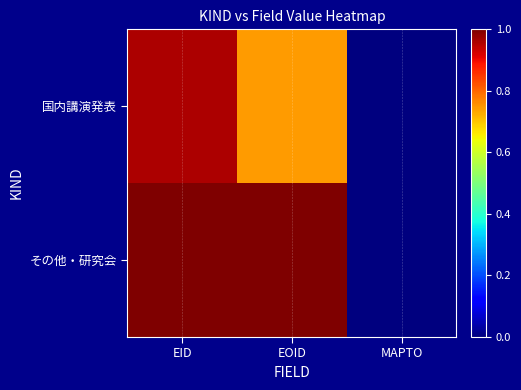

At which category does the chart reach its peak across all series?

EID